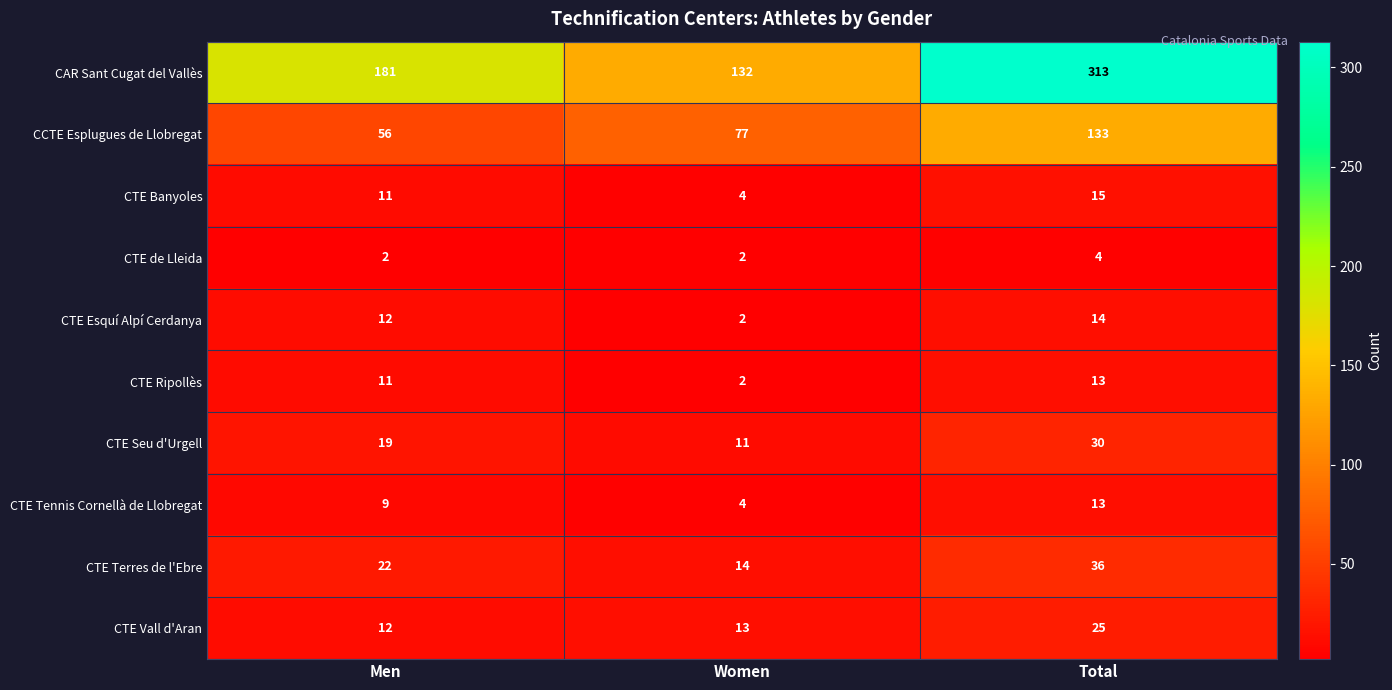

At which label does CTE Esquí Alpí Cerdanya reach its minimum?

Women